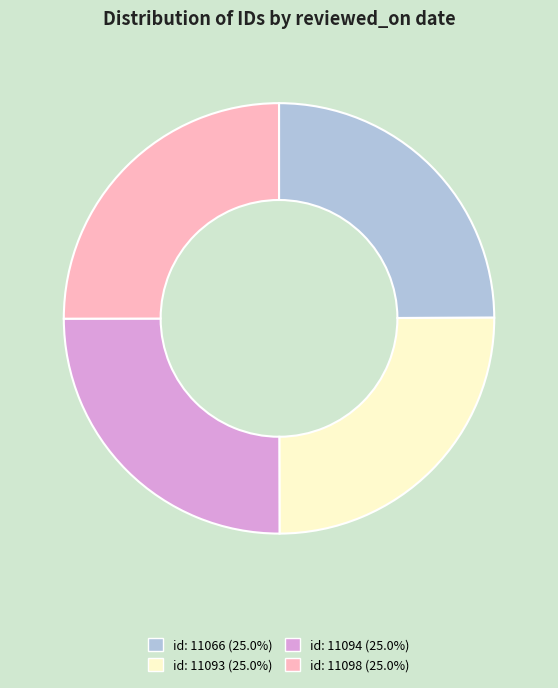

Is there any slice that represents more than half of the pie?

No